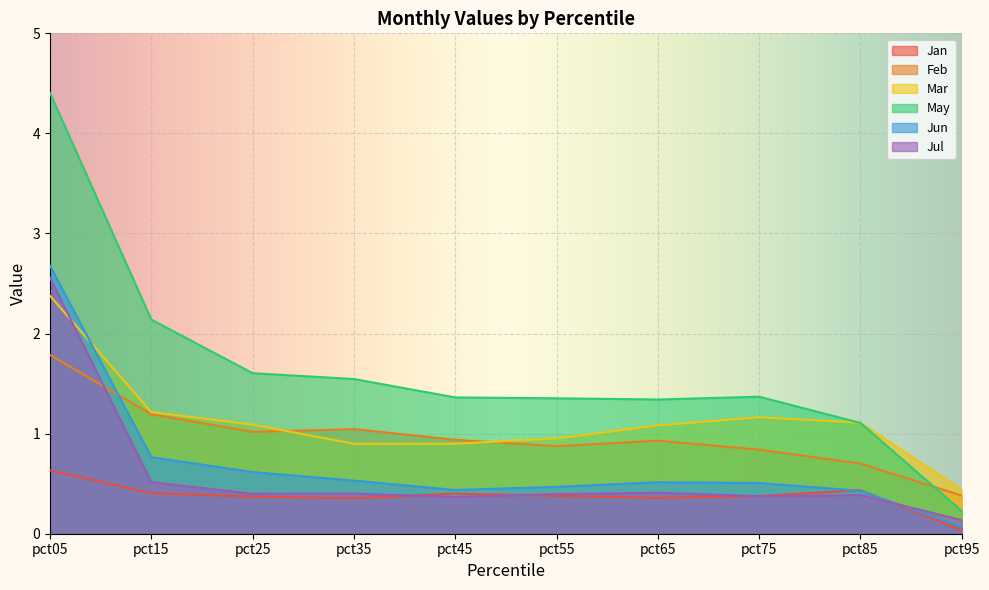

The Jan series shows 0.4 at pct35. True or false?

True